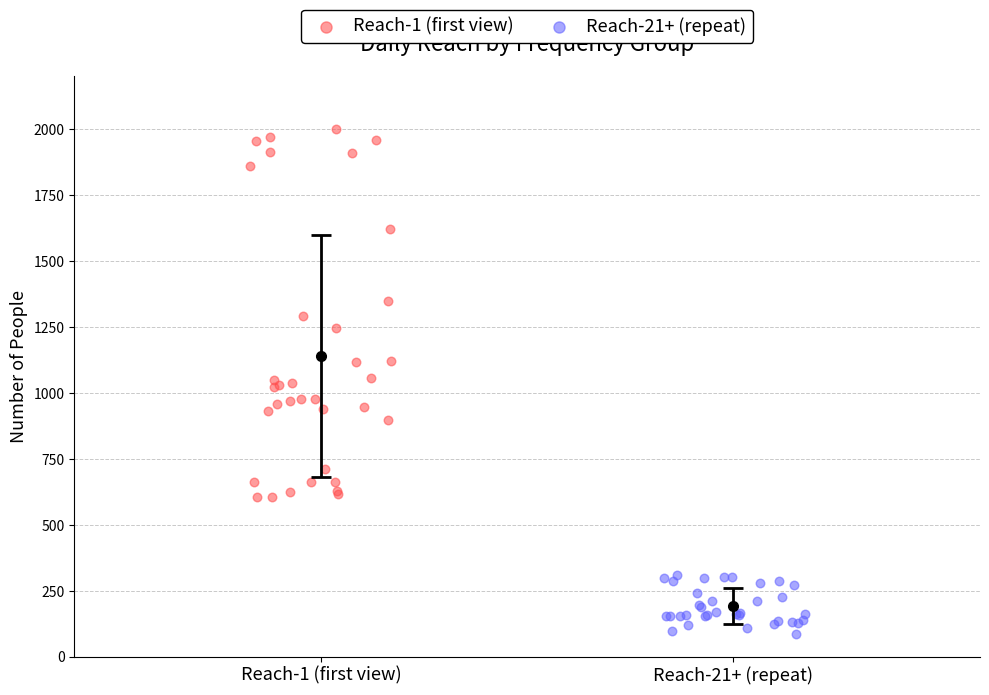

Which series contains the highest Y value?

Reach-1 (first view)